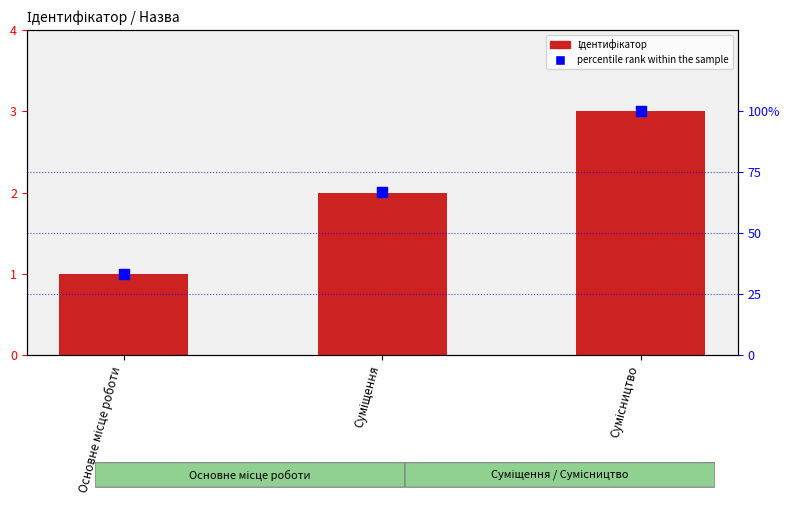

Which series has the largest total across all categories?

percentile rank within the sample